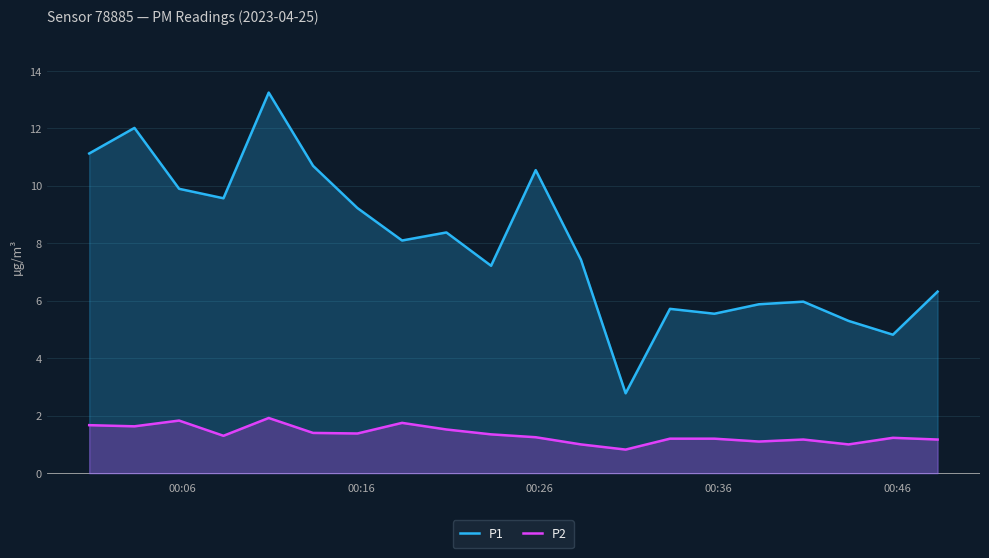

Which series has the largest total across all categories?

P1